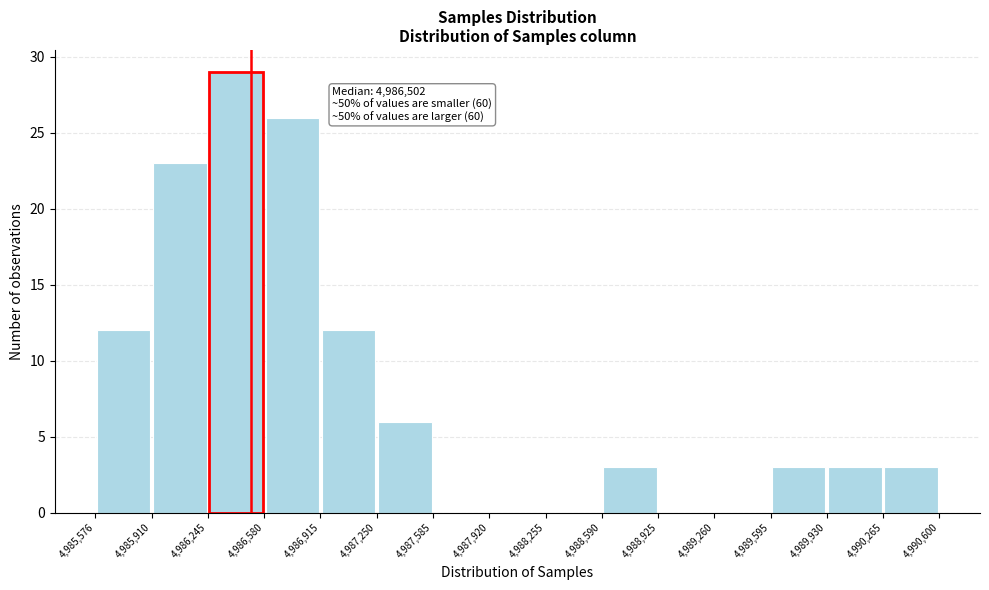

Over which range of the x-axis is the bar tallest?

4,986,245 to 4,986,580